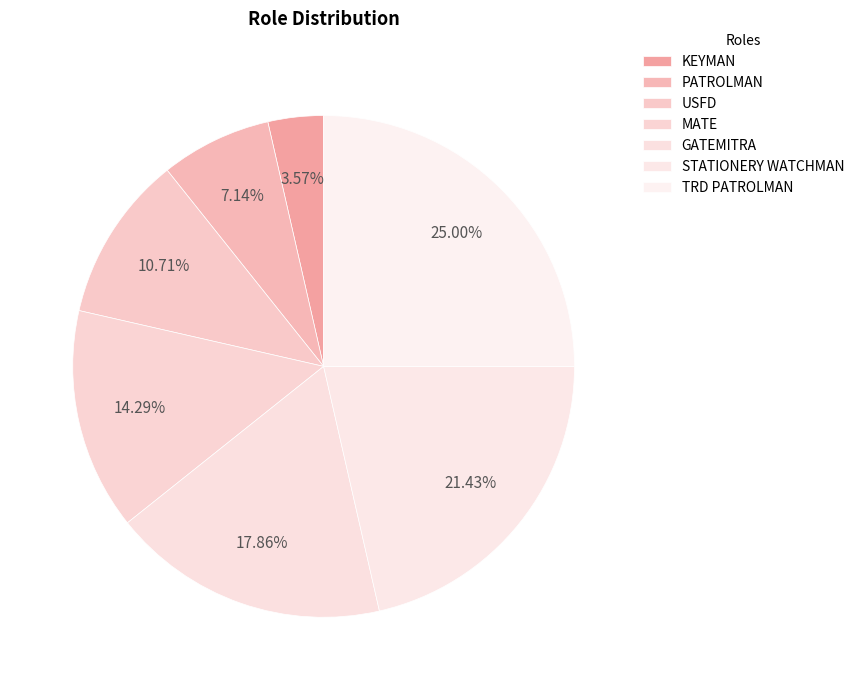

How many segments does this pie chart have?

7